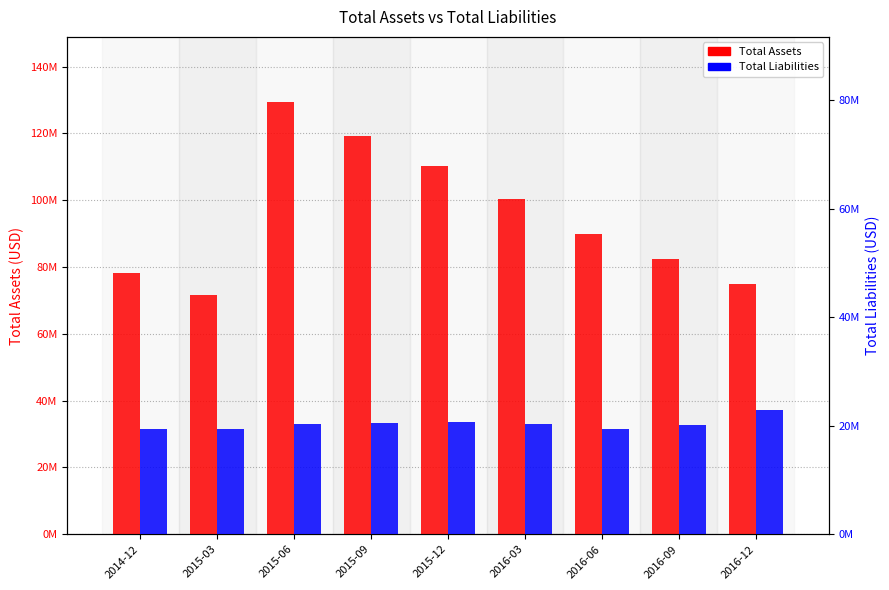

How many data points does each series have?

9